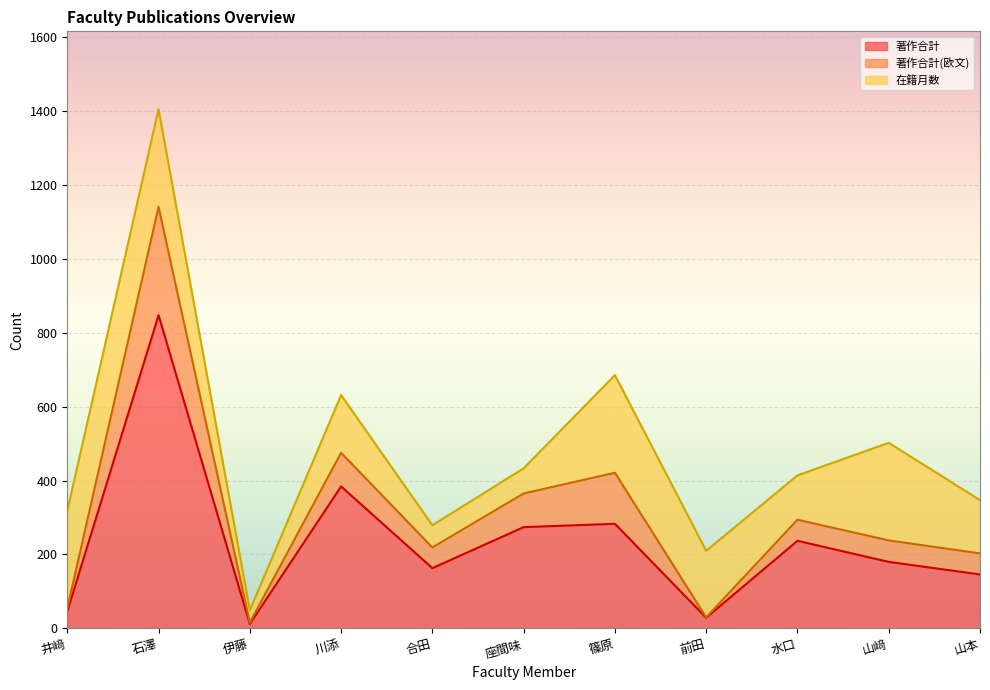

What is the difference between the 著作合計 values at 山本 and 前田?

117